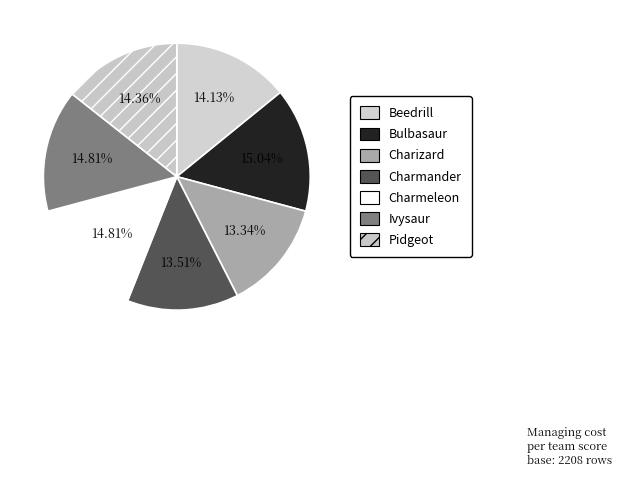

To the nearest percent, what is the combined percentage of Beedrill and Charmeleon?

29%